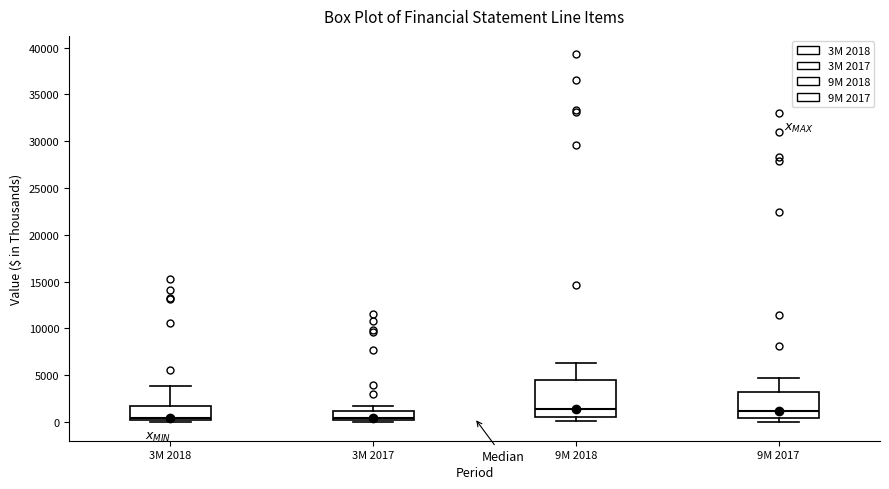

Where does the upper whisker of the box for 9M 2017 end on the y-axis? The values are not printed on the chart, so give them approximately, as read against the axis.

4500